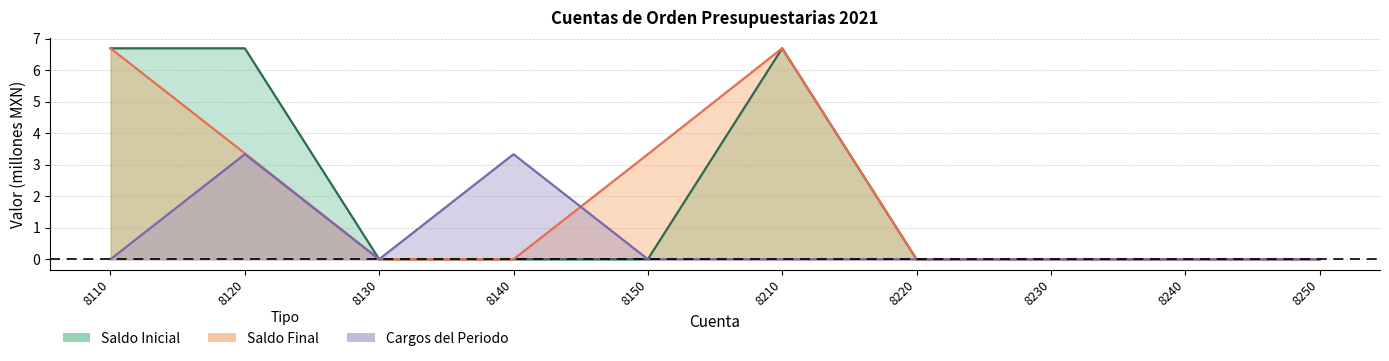

Reading right to left, extract all data points from this chart.

Saldo Final: 0.0	0.0	0.0	0.0	6.7	3.3	0.0	0.0	3.4	6.7
Saldo Inicial: 0.0	0.0	0.0	0.0	6.7	0.0	0.0	0.0	6.7	6.7
Cargos del Periodo: 0.0	0.0	0.0	0.0	0.0	0.0	3.3	0.0	3.3	0.0